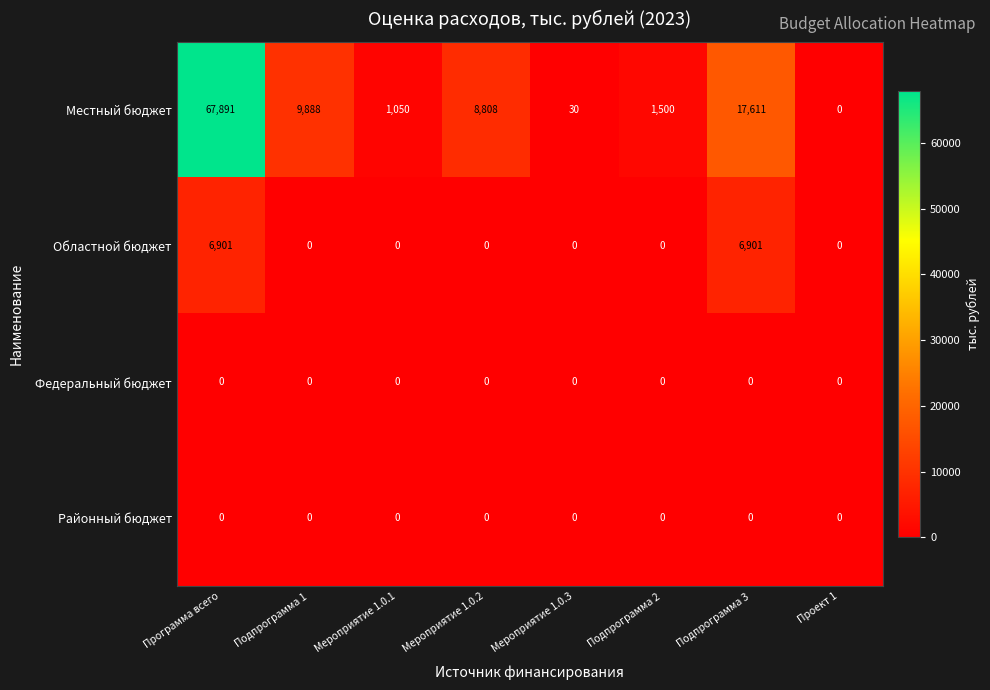

Which label corresponds to the largest value in the chart?

Программа всего